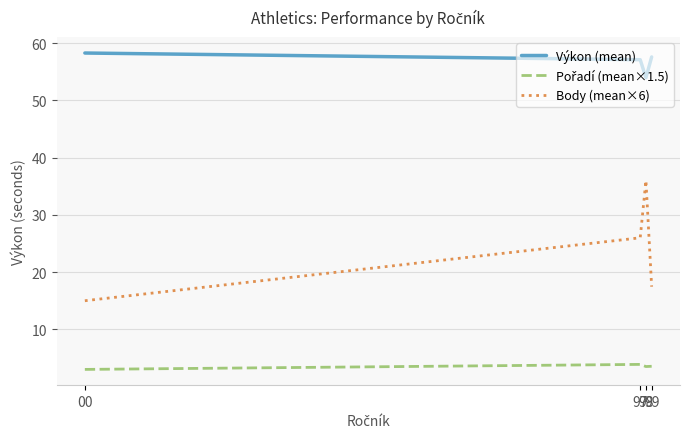

Which series has the widest spread of values?

Body (mean×6)